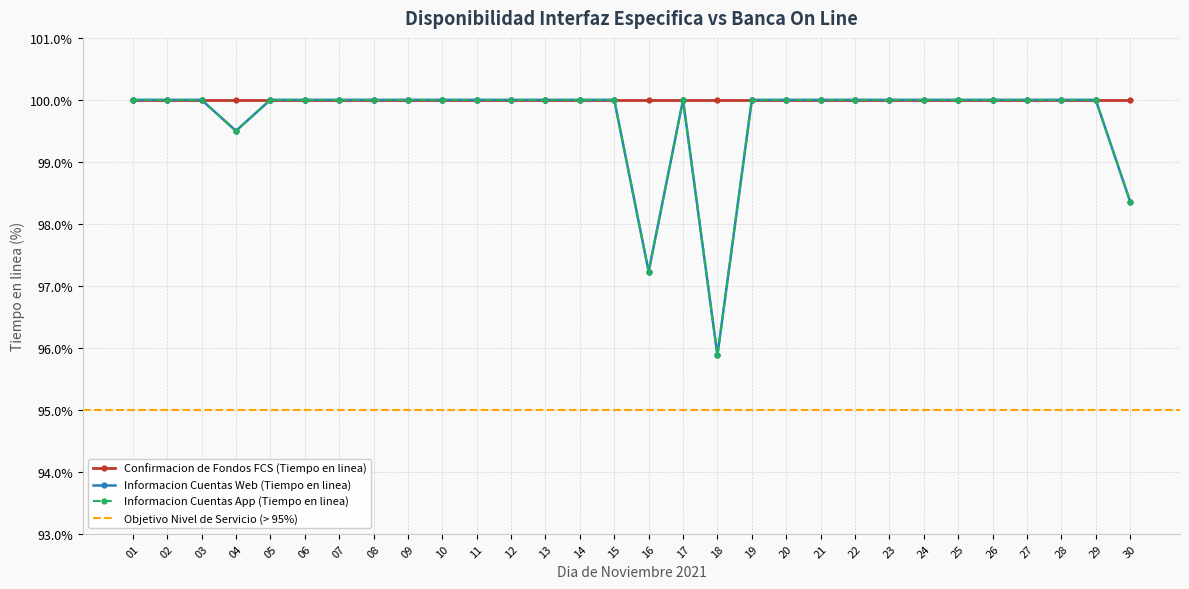

The value of Informacion Cuentas Web (Tiempo en linea) at 16 is 62.3. True or false?

False